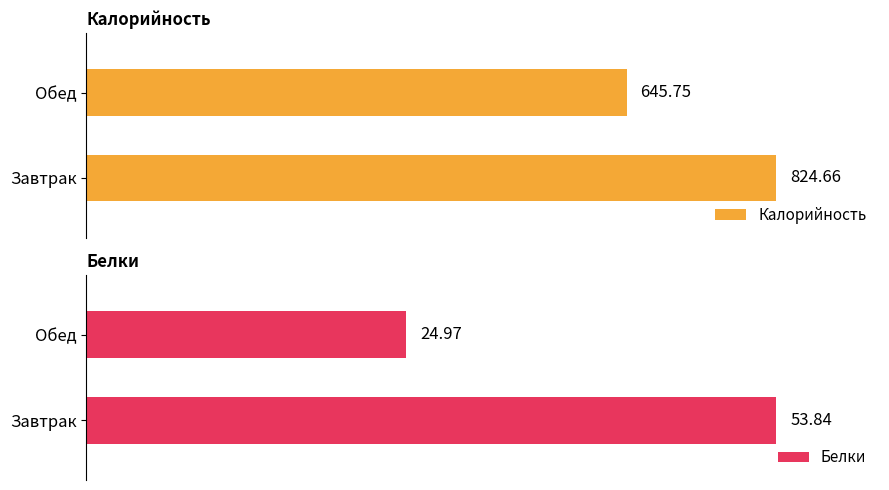

What is the sum of the Белки values at Завтрак and Обед?

78.8